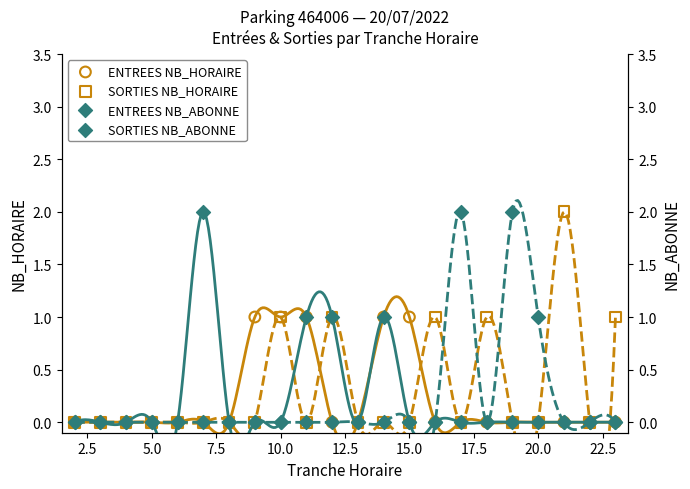

Which series contains the lowest Y value?

ENTREES NB_HORAIRE